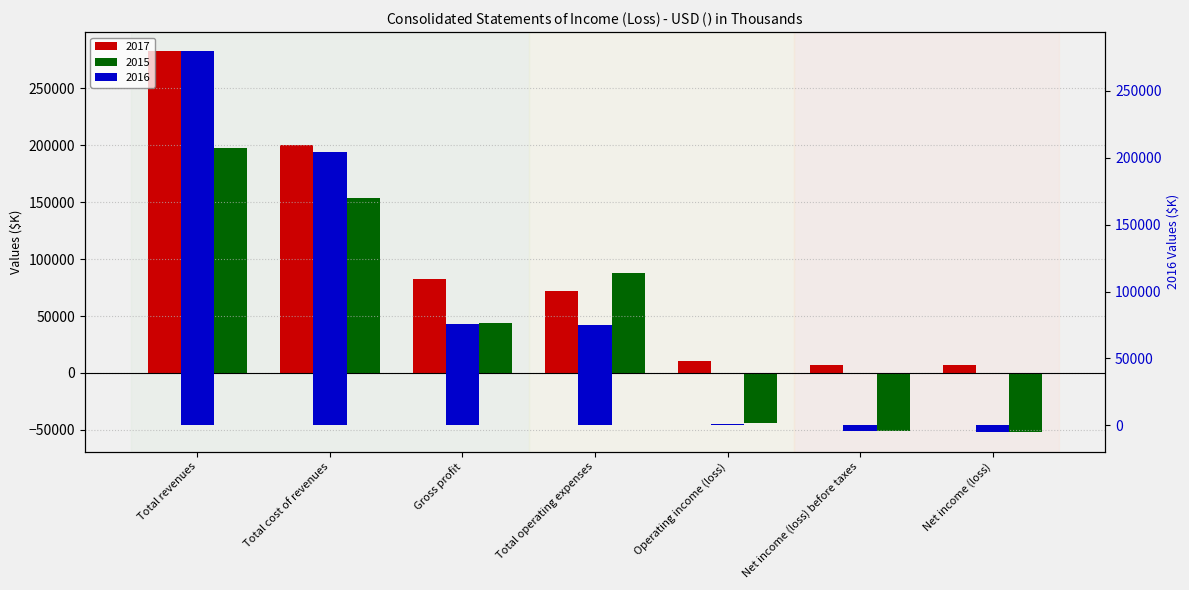

Reading right to left, list all the values displayed in this chart.

2017: Net income (loss)=6801	Net income (loss) before taxes=6554	Operating income (loss)=10861	Total operating expenses=71634	Gross profit=82495	Total cost of revenues=200261	Total revenues=282756
2016: Net income (loss)=-5340	Net income (loss) before taxes=-4088	Operating income (loss)=755	Total operating expenses=74735	Gross profit=75490	Total cost of revenues=204061	Total revenues=279551
2015: Net income (loss)=-52334	Net income (loss) before taxes=-50944	Operating income (loss)=-43701	Total operating expenses=87789	Gross profit=44088	Total cost of revenues=153455	Total revenues=197543